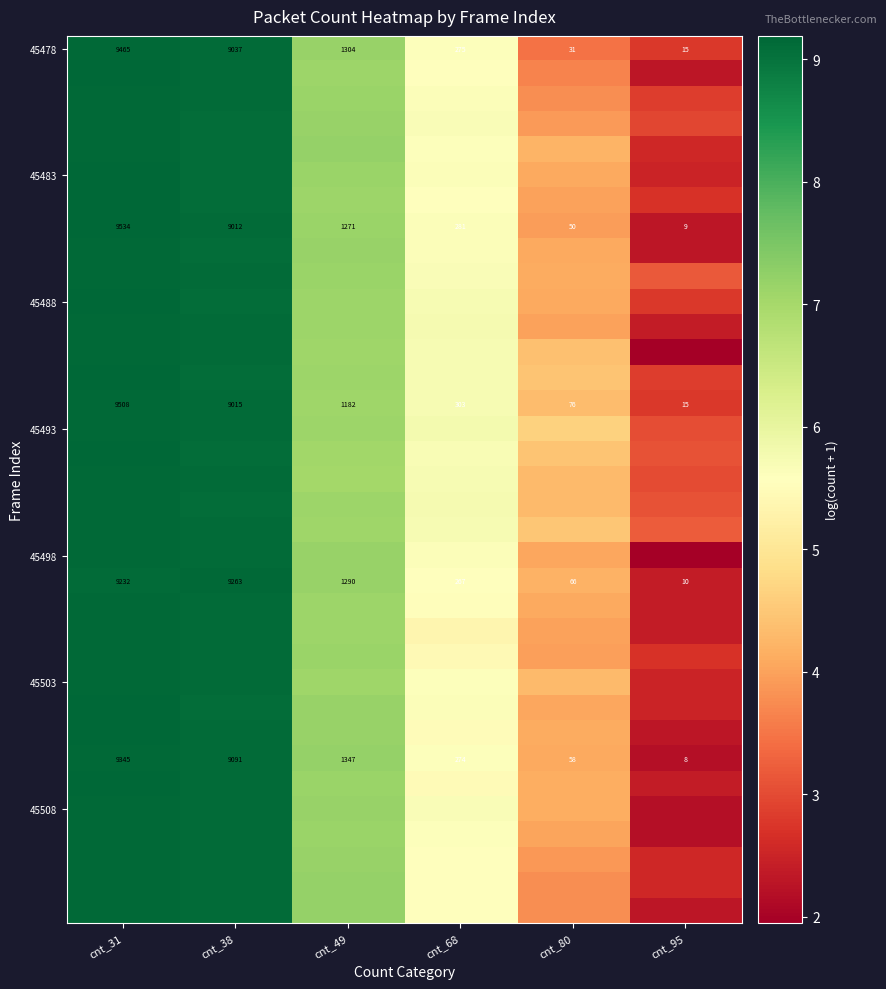

At how many categories does at least one series exceed 6?

3